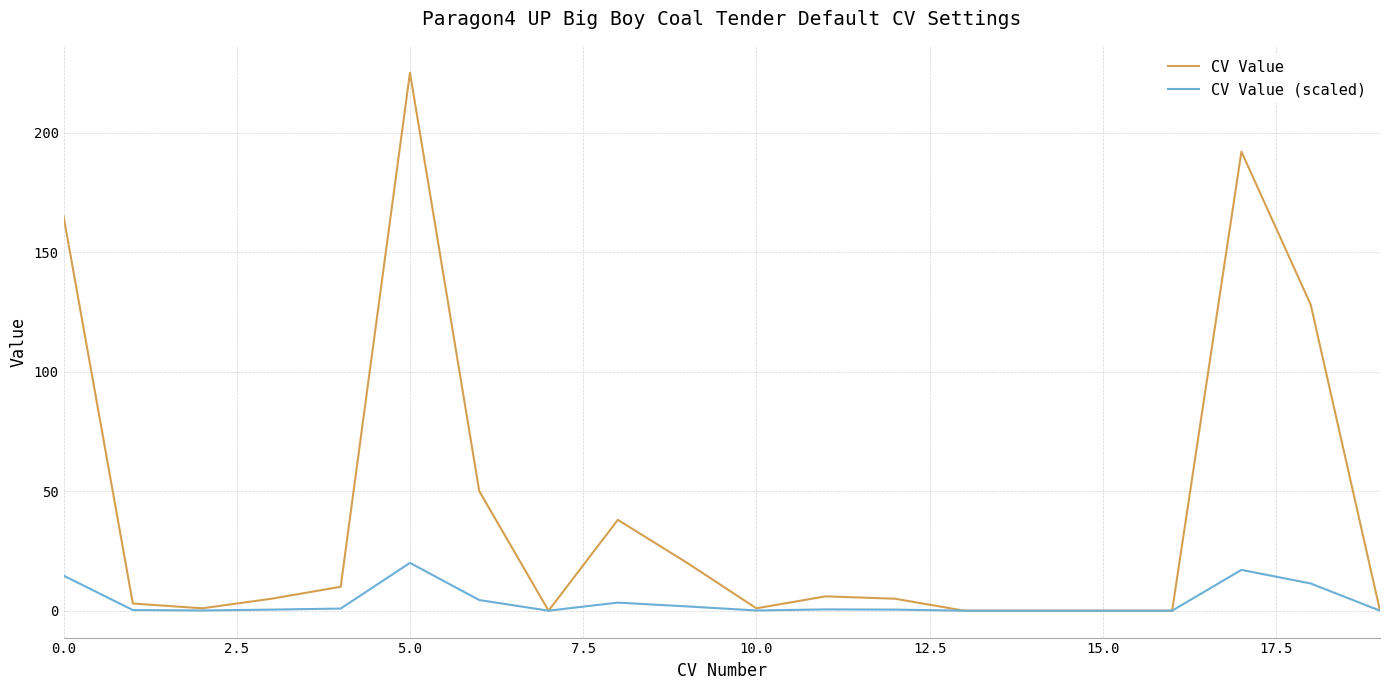

Which series has the largest range (max minus min)?

CV Value